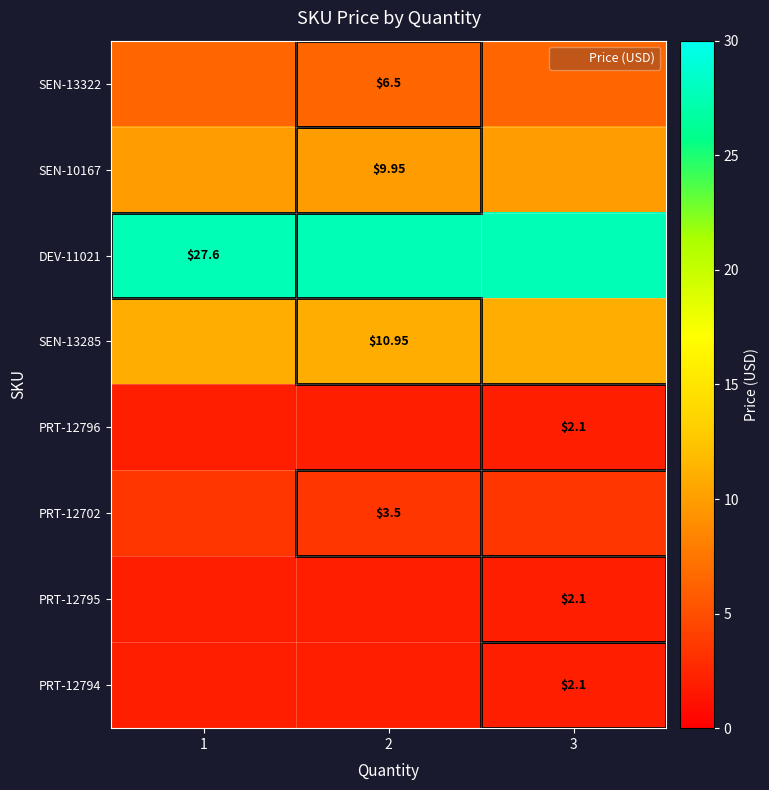

Rank the series at 3 from lowest to highest value.

PRT-12796, PRT-12795, PRT-12794, PRT-12702, SEN-13322, SEN-10167, SEN-13285, DEV-11021